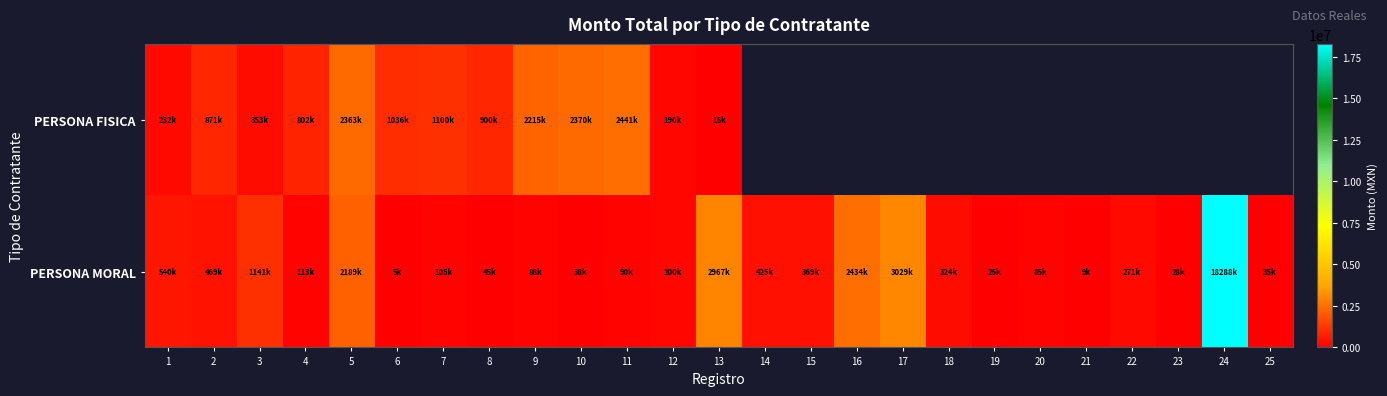

The PERSONA MORAL series shows 66929.7 at 8. True or false?

False